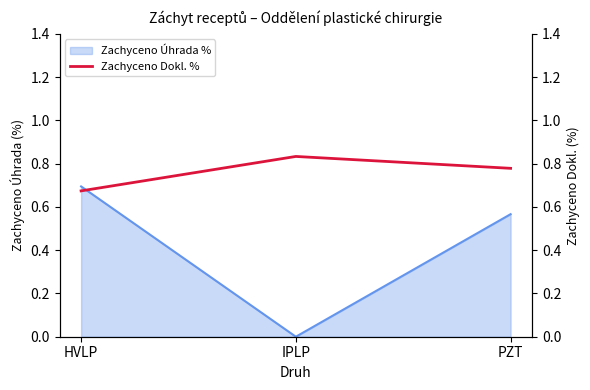

The chart shows a value of 0.8 at IPLP. True or false?

True